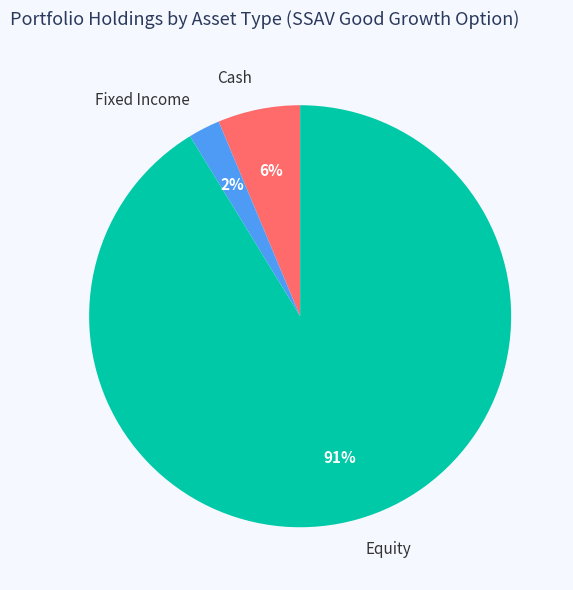

Is it true that Cash is 6% of the pie?

True